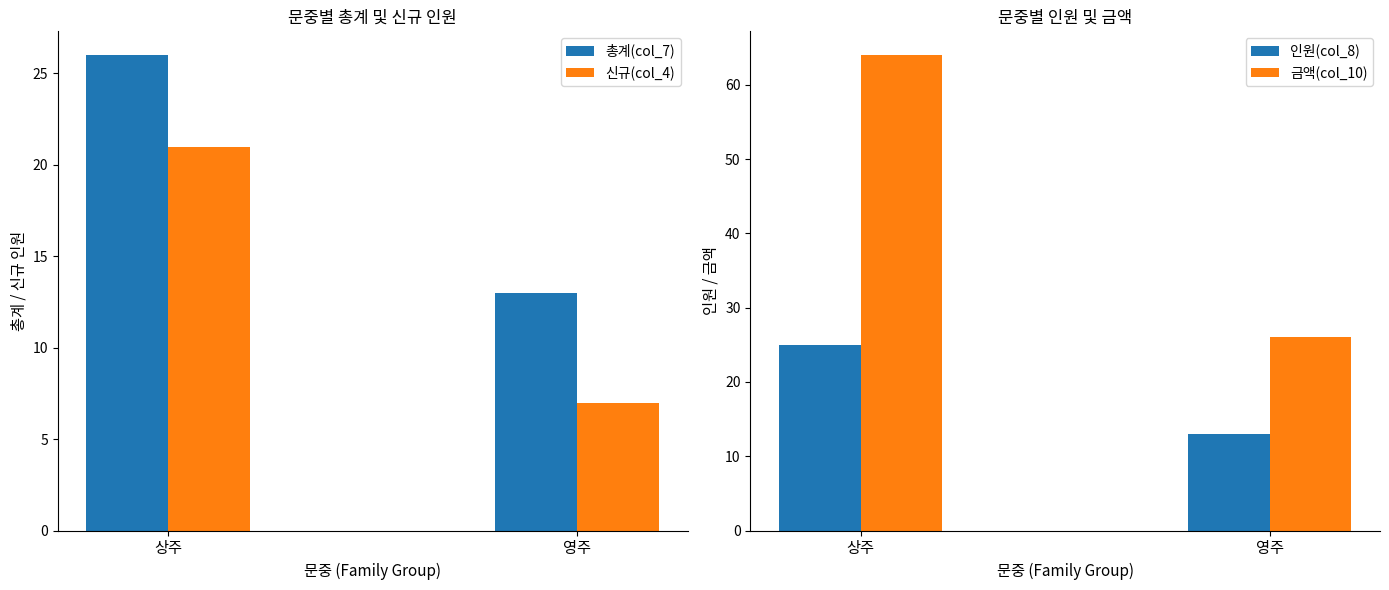

What is the average value of the 신규(col_4) series?

14